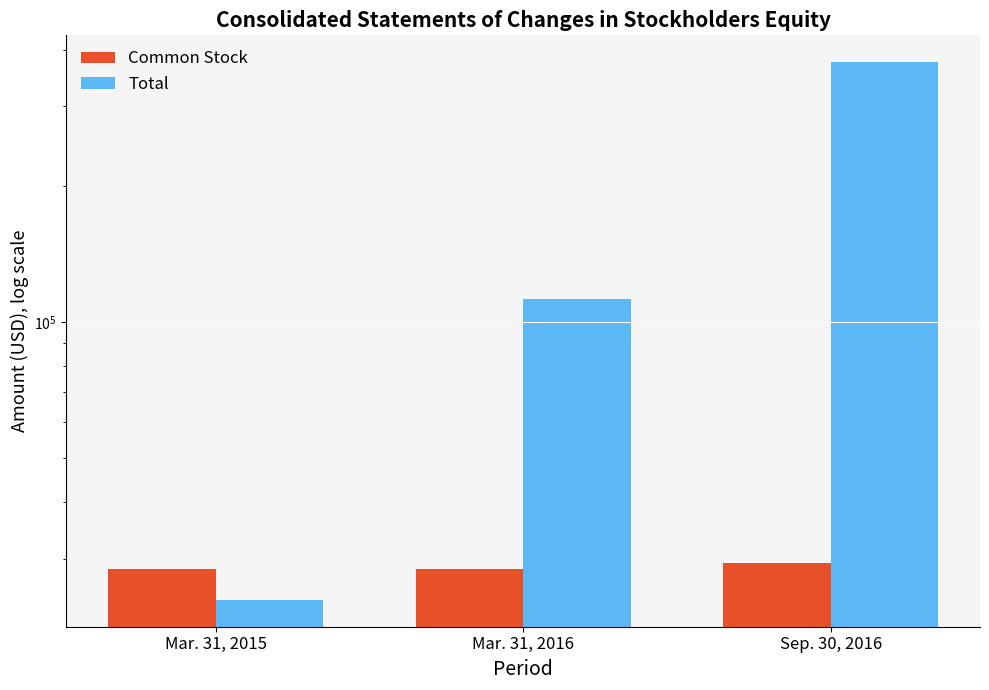

The Common Stock series shows 28400 at Mar. 31, 2015. True or false?

True